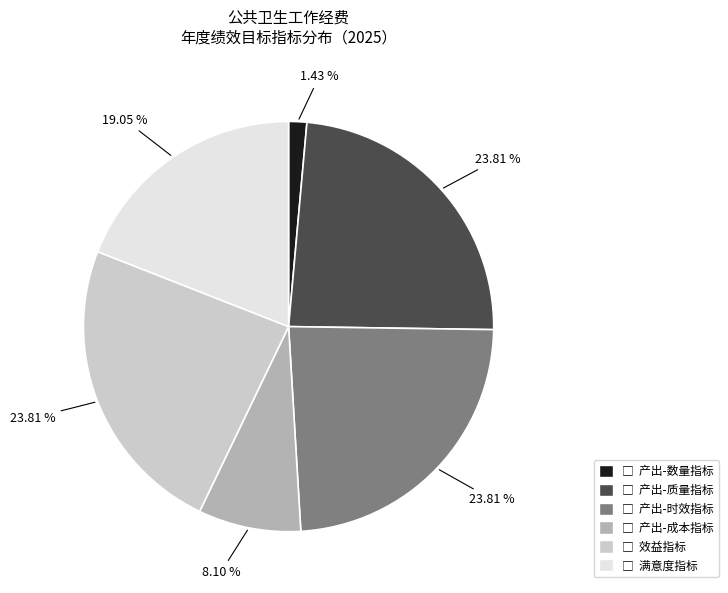

Is there a majority slice in this chart?

No